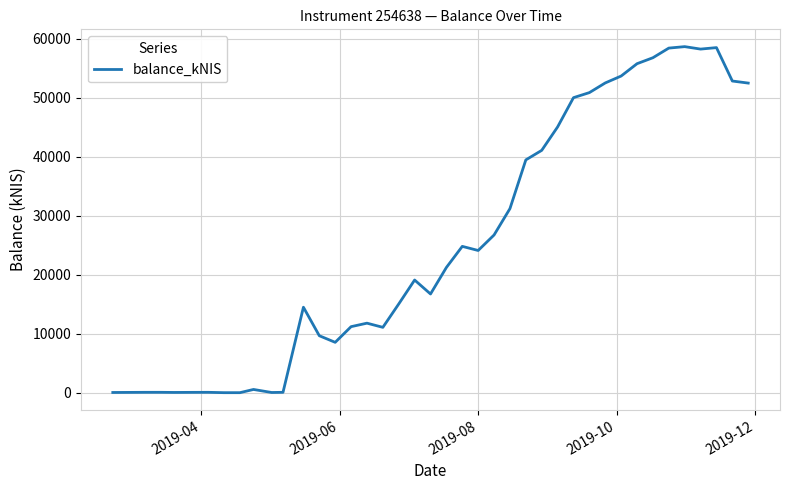

What is the difference between the maximum and minimum values?

58683.8